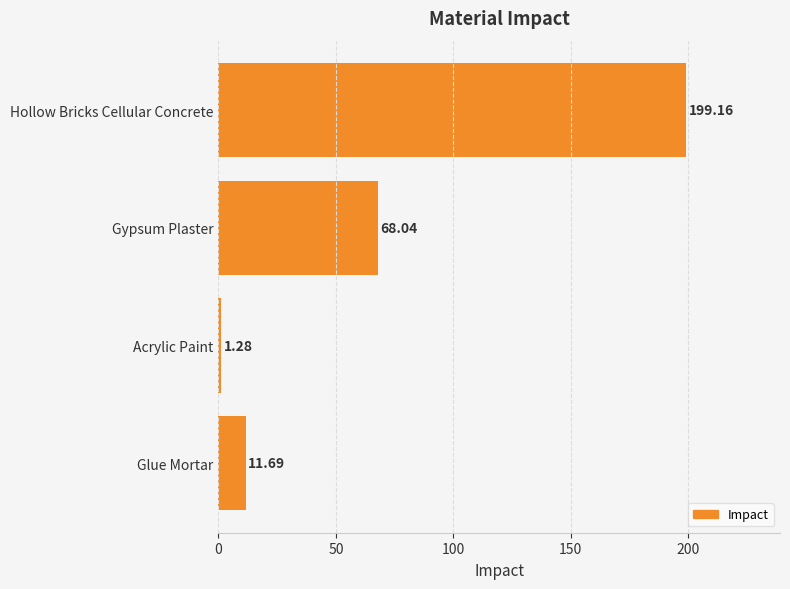

What is the difference between the maximum and second lowest values?

187.5